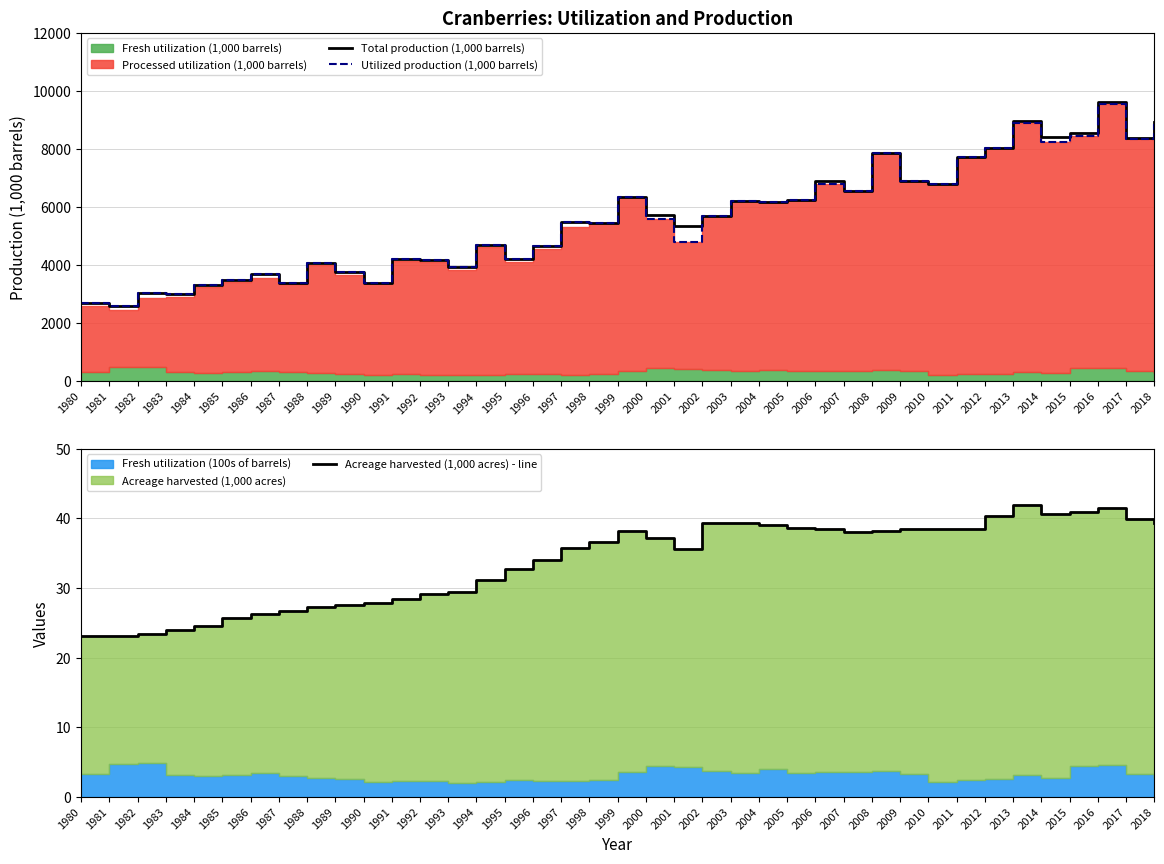

At which label does Total production (1,000 barrels) first exceed 5497?

1999